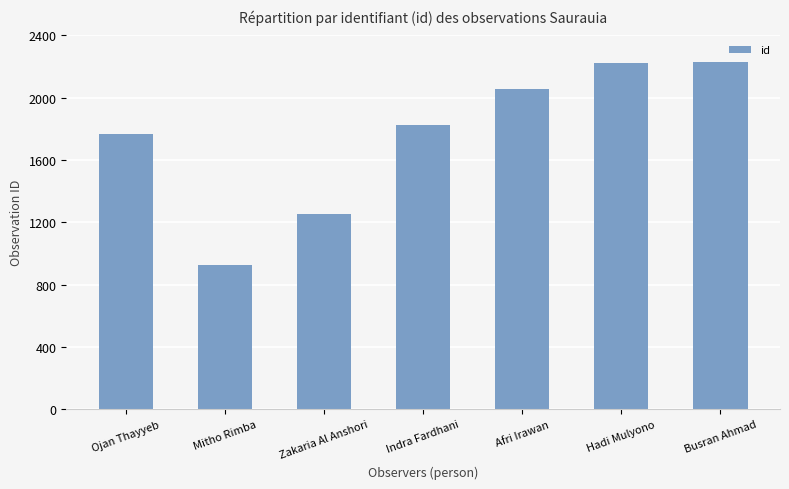

True or false: the data shows 1770 at Ojan Thayyeb.

True